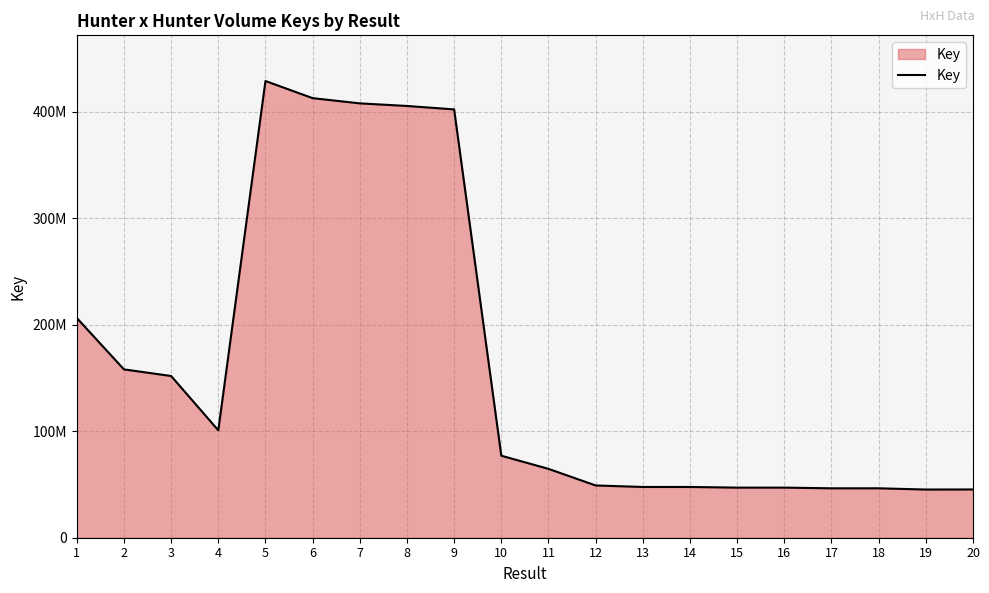

List the labels in order of value, smallest first.

19, 20, 18, 17, 16, 15, 14, 13, 12, 11, 10, 4, 3, 2, 1, 9, 8, 7, 6, 5